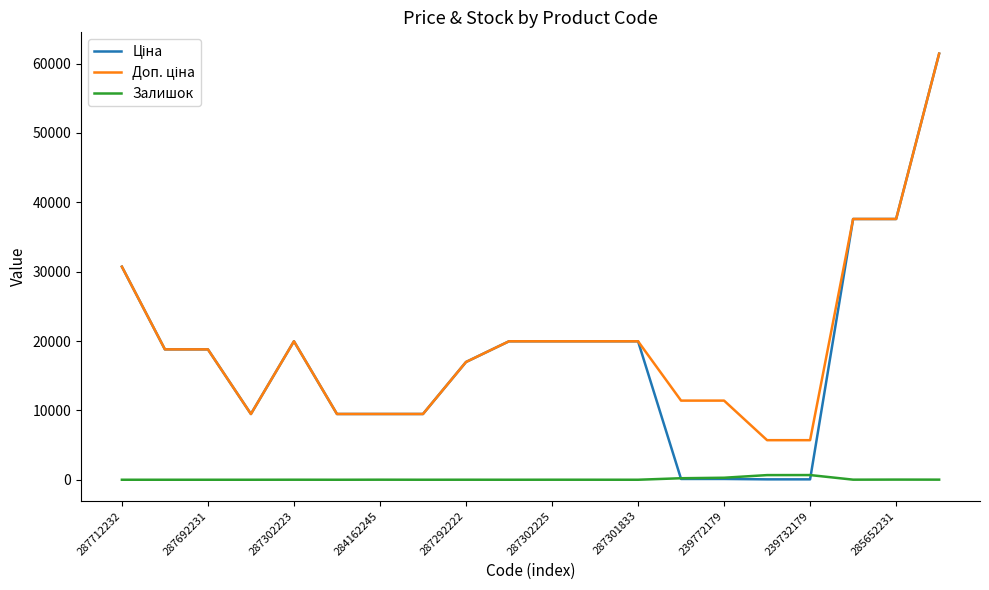

What is the greatest value displayed?

61434.3